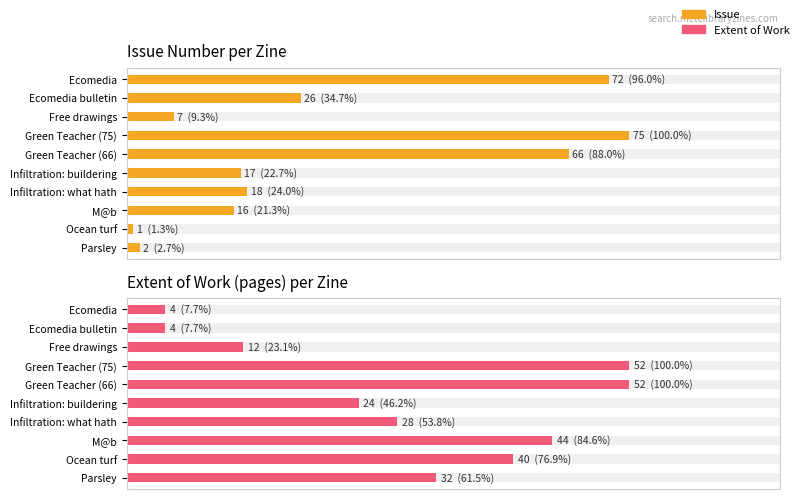

At Free drawings, list the series in order from largest to smallest.

Extent of Work, Issue